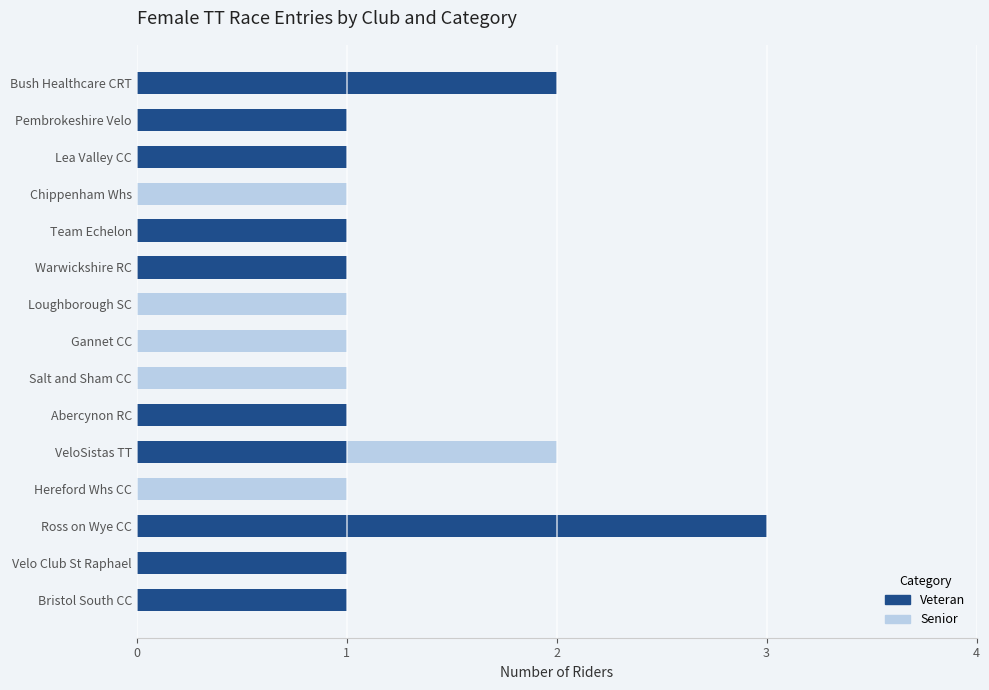

At which category is the sum across all series the highest?

Ross on Wye CC